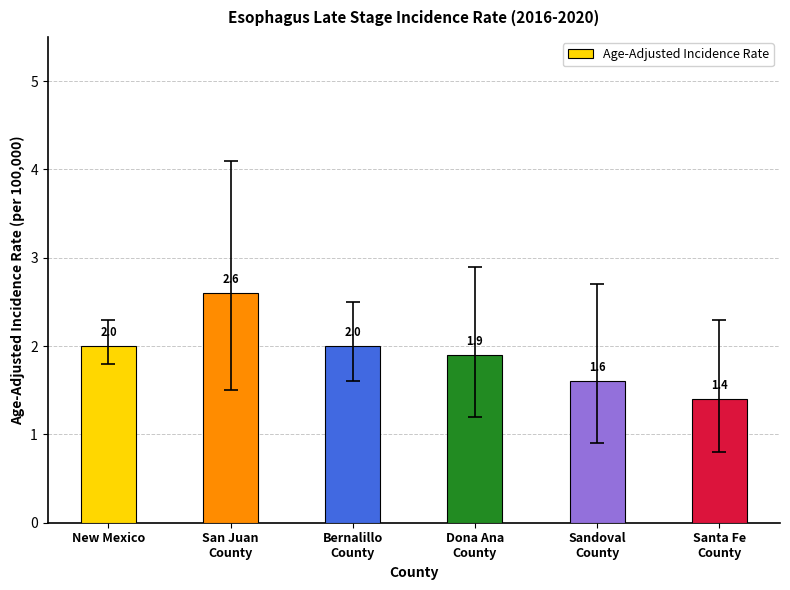

Are the bars horizontal?

No